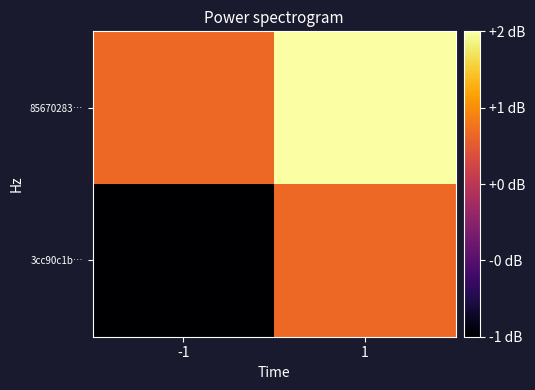

Which category has the highest value across all series?

1